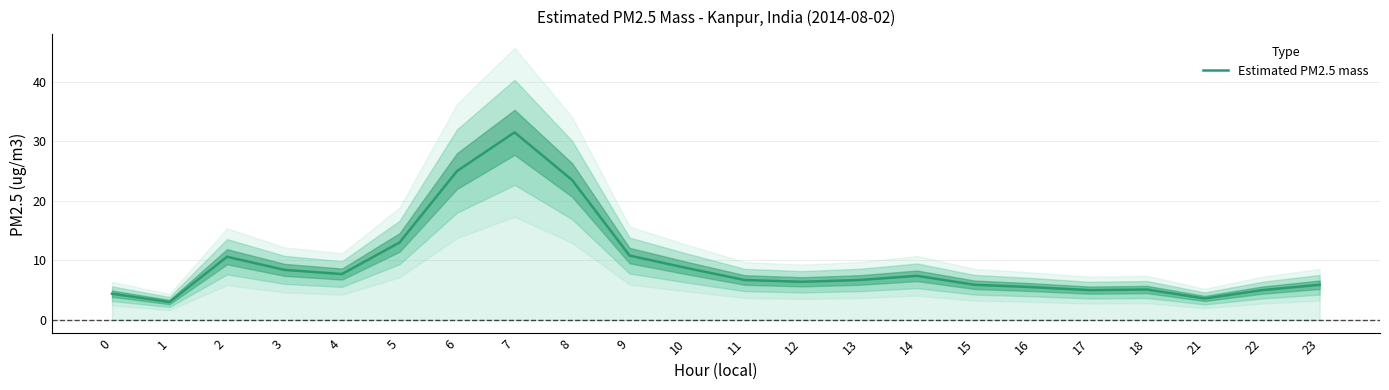

Approximately how many times larger is the value at 7 compared to 0?

7.2